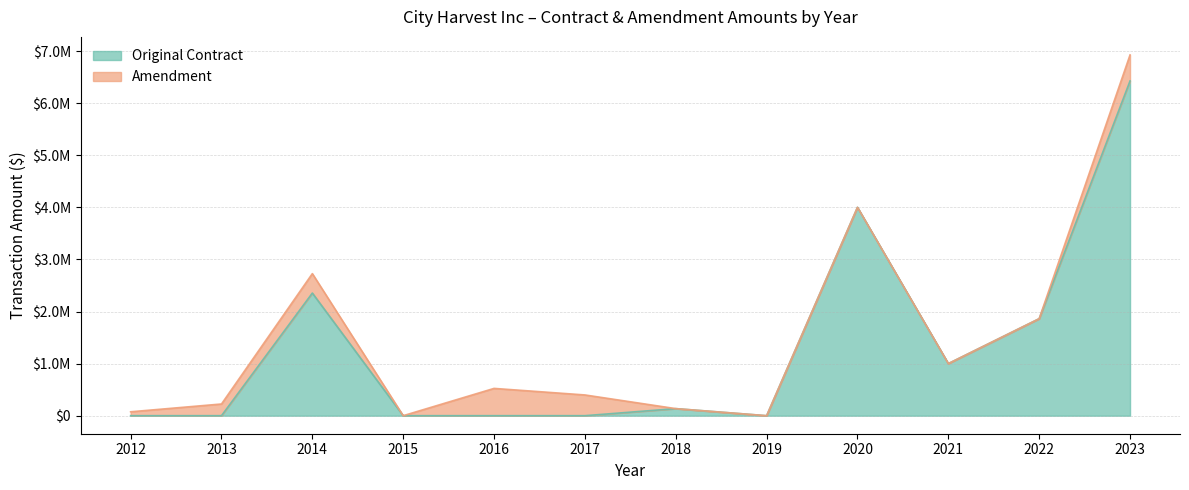

What is the value of the 11th point from the left?

1862334